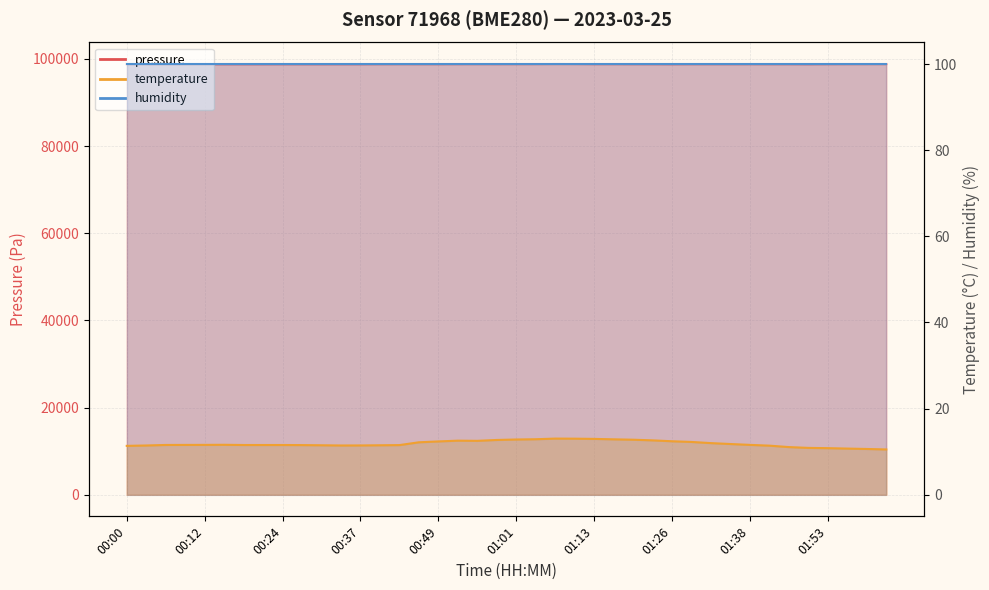

Between 01:04 and 00:55, which is larger?

01:04